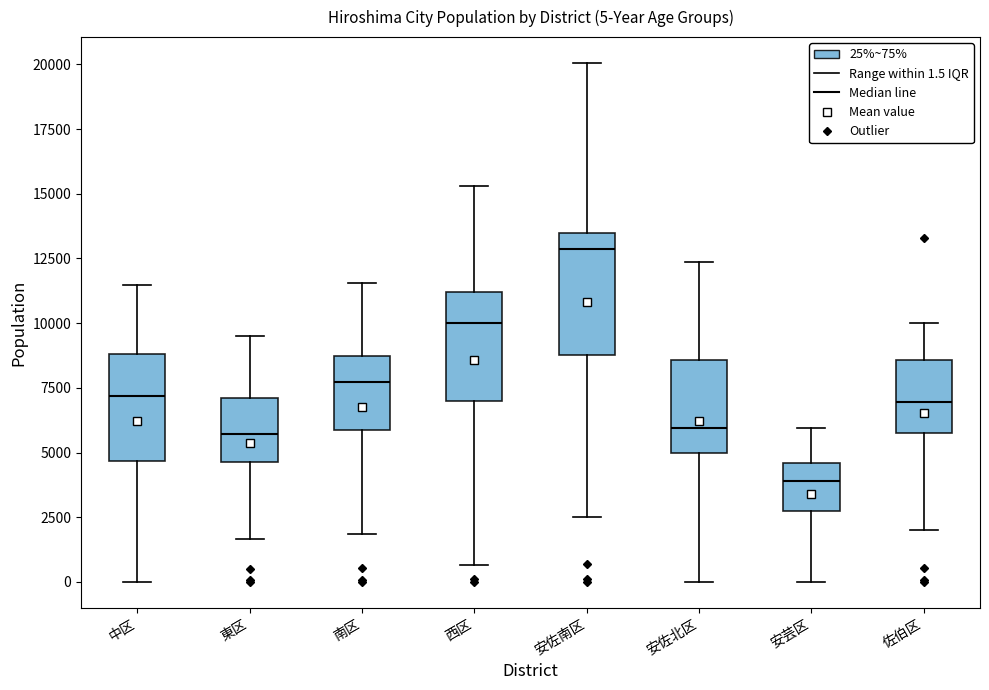

Which box's median line is the lowest?

安芸区